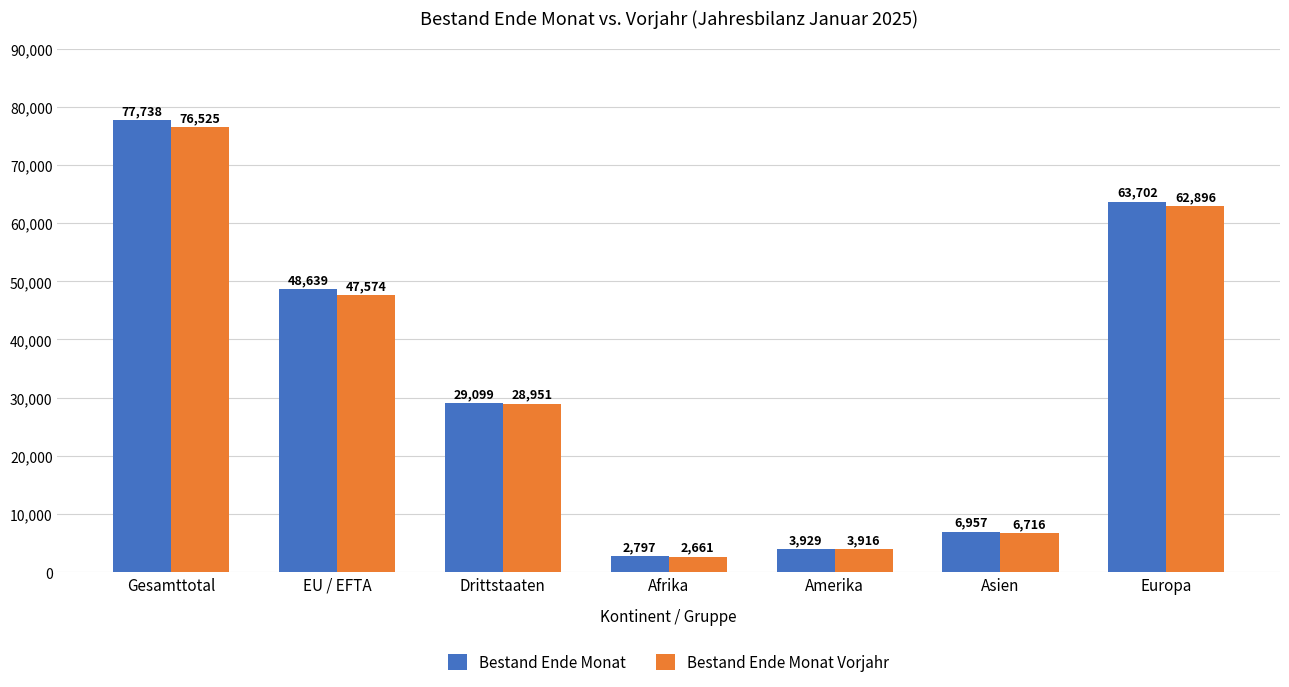

How many distinct data groups are displayed?

2